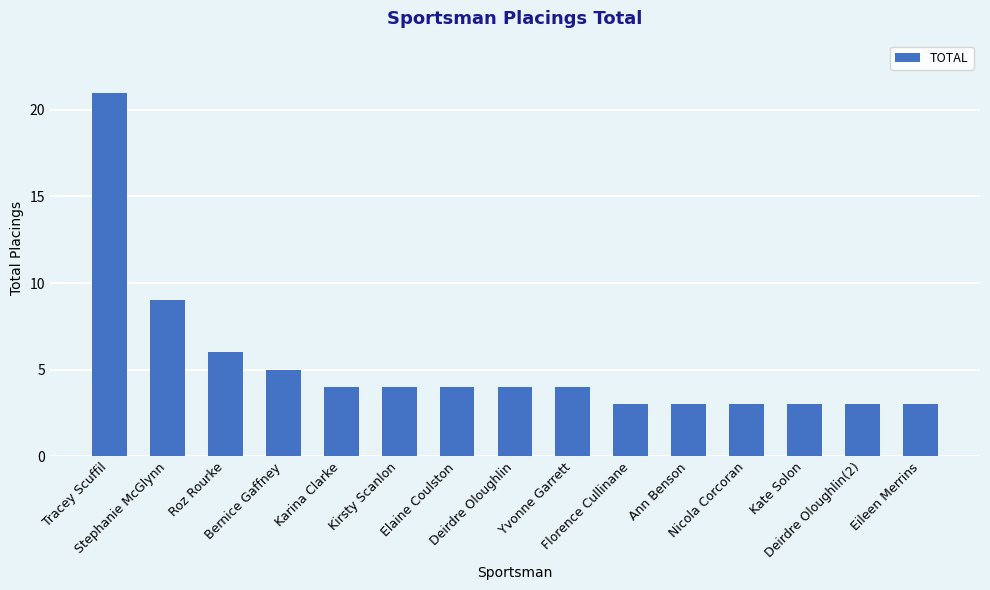

How many data points does each series have?

15